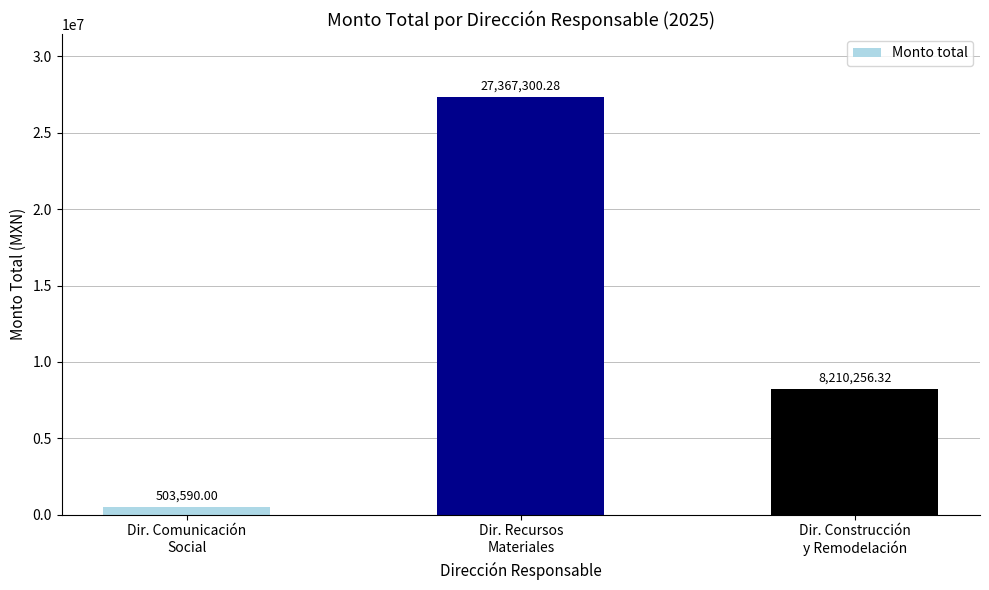

What is the label of the 2nd bar from the left?

Dir. Recursos
Materiales